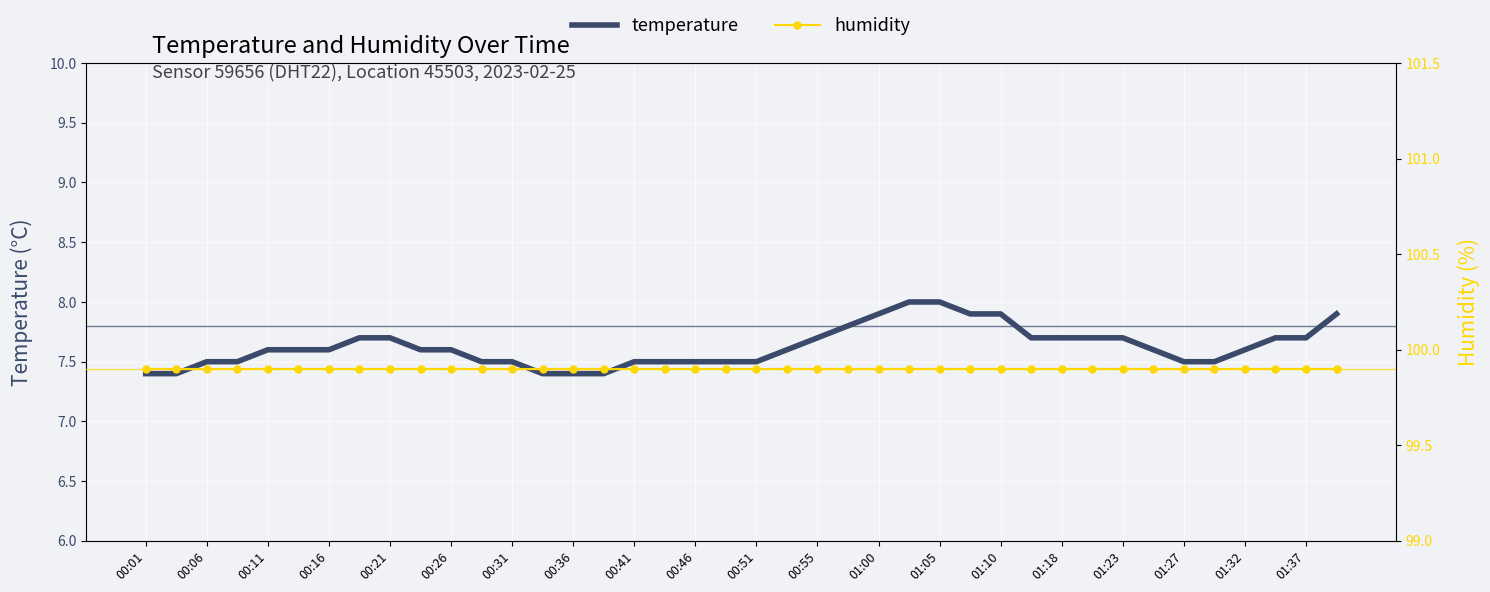

True or false: humidity has a value of 99.9 at 27.

True